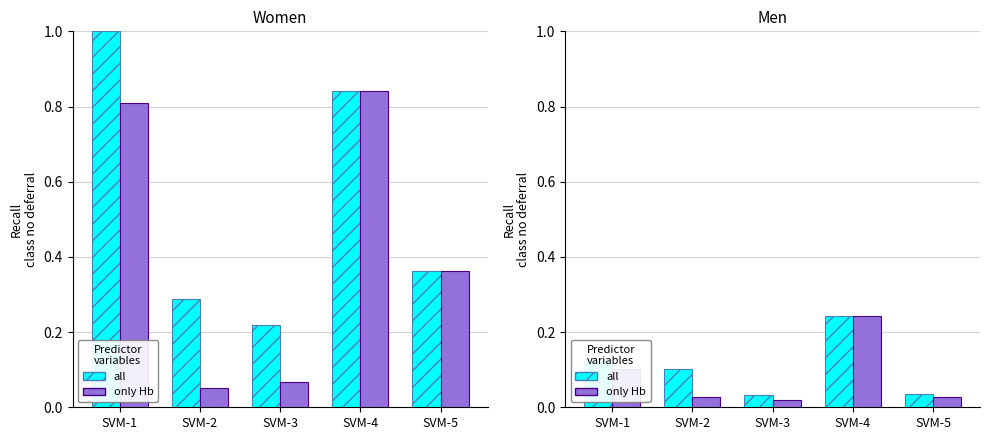

Which series has the largest total across all categories?

all